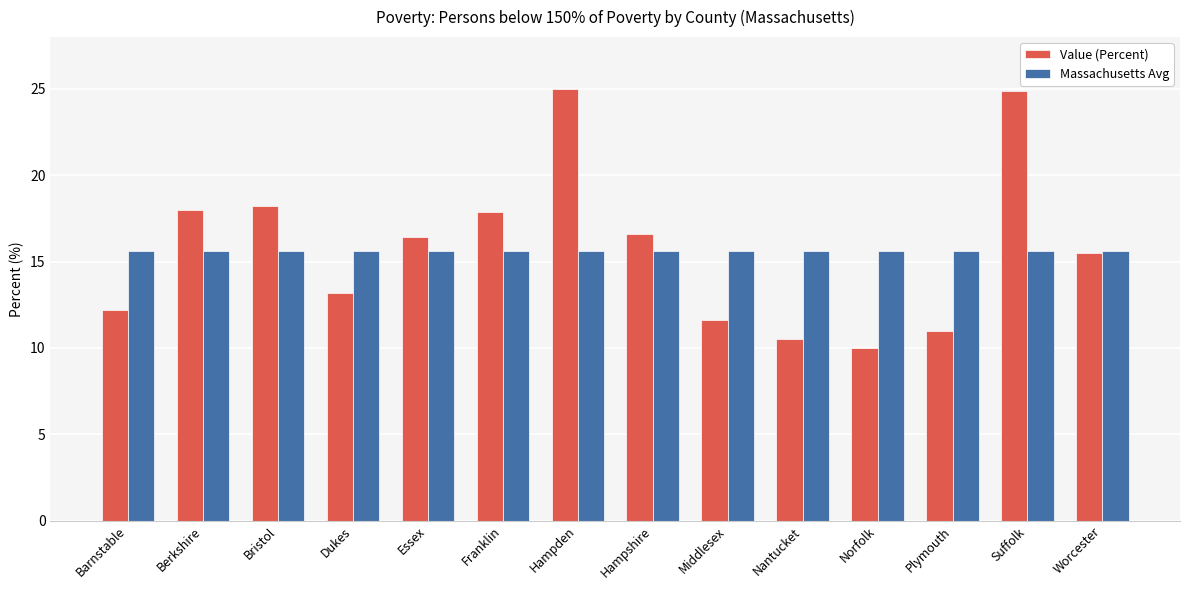

Are the bars grouped side by side (vs. stacked)?

Yes